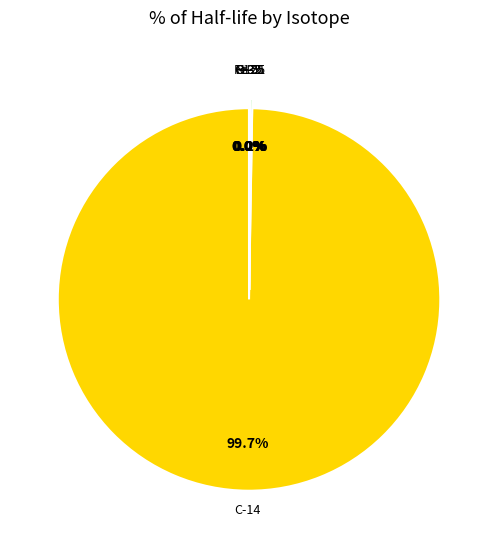

What is the largest slice in the pie chart?

C-14